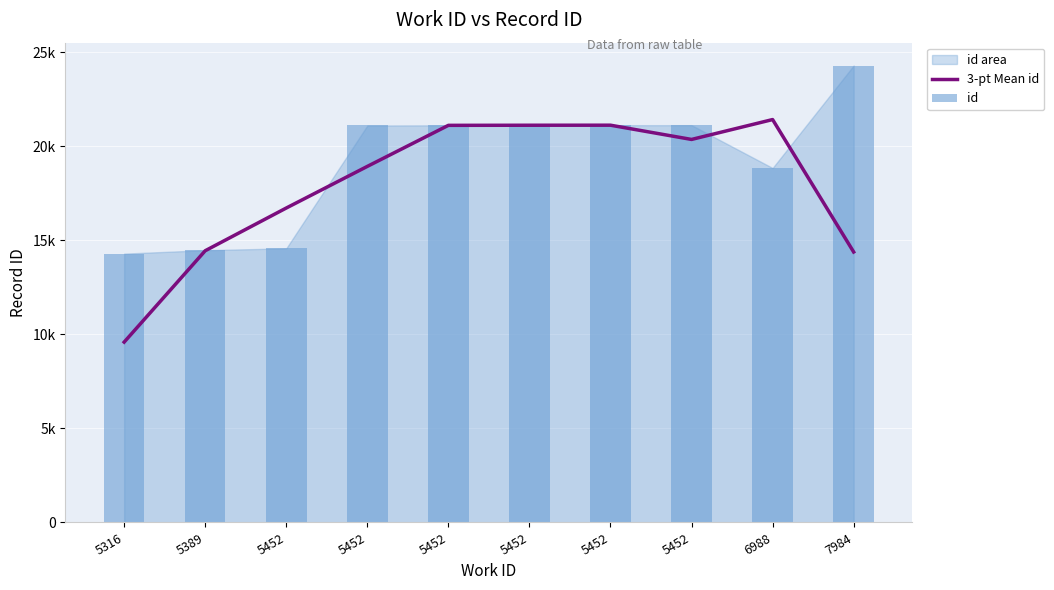

What is the minimum value for id?

14294.0